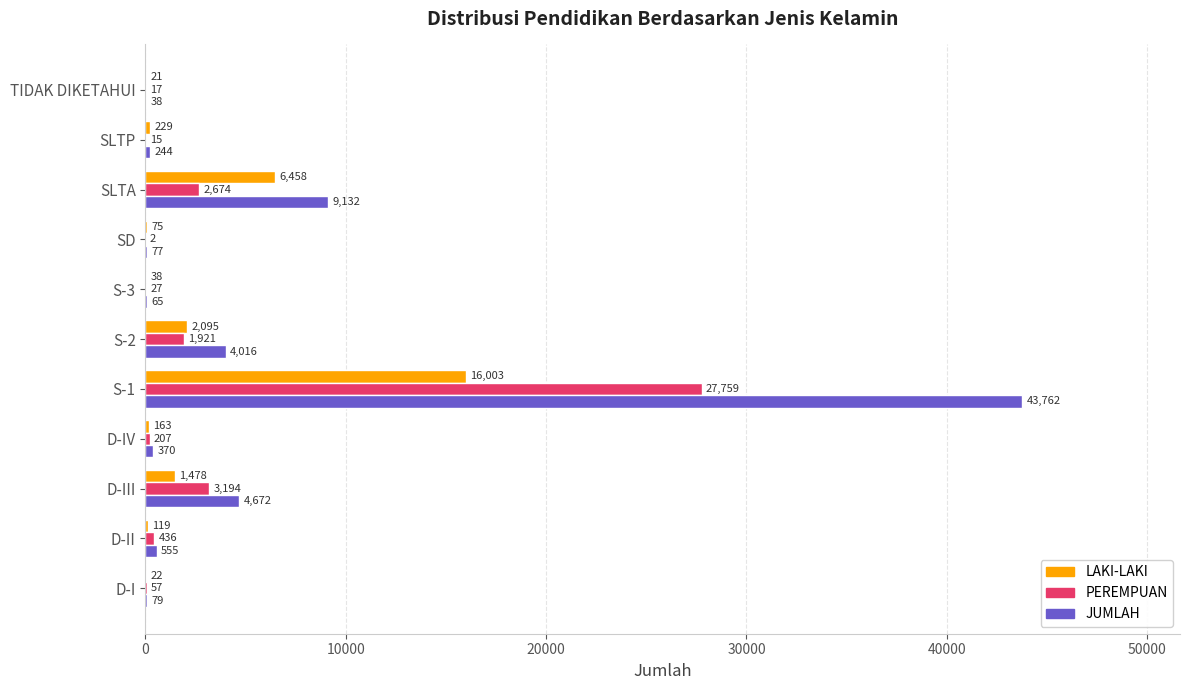

The LAKI-LAKI series shows 22 at D-I. True or false?

True